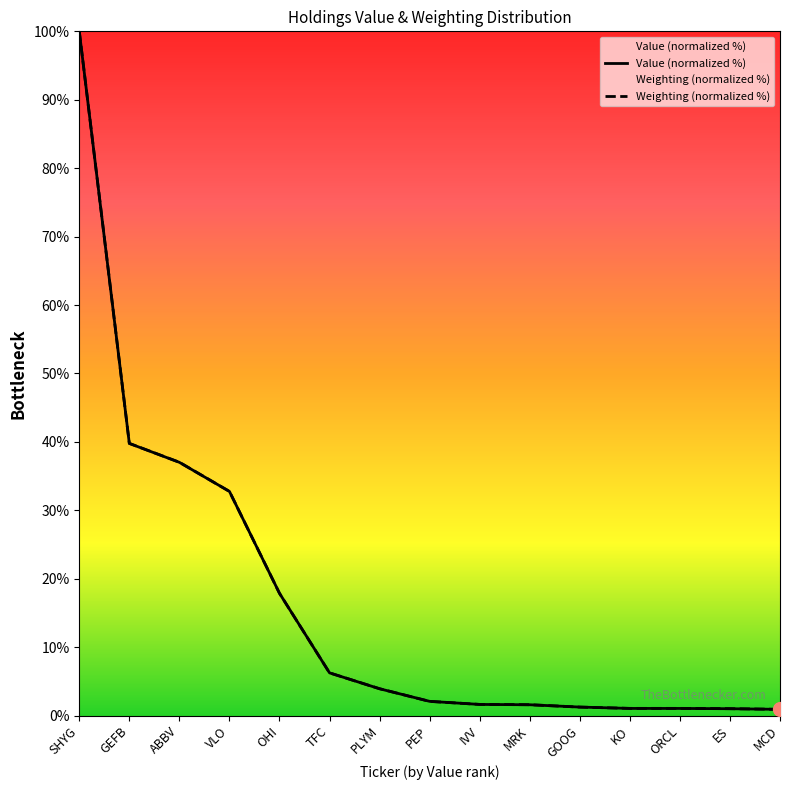

Rank the series at ES from lowest to highest value.

Value, Weighting